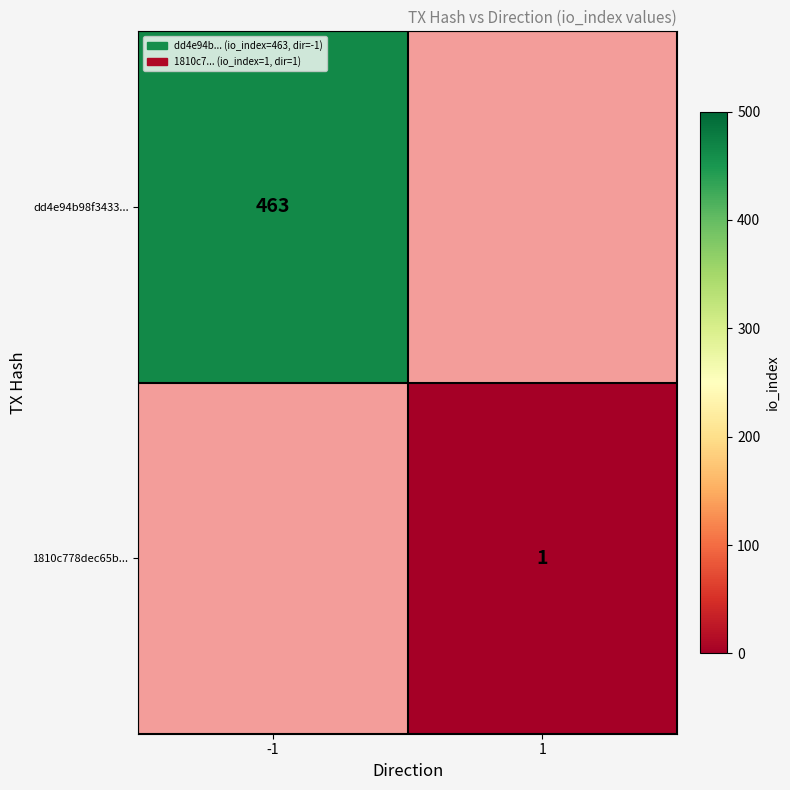

The dd4e94b98f3433... series shows 284 at -1. True or false?

False